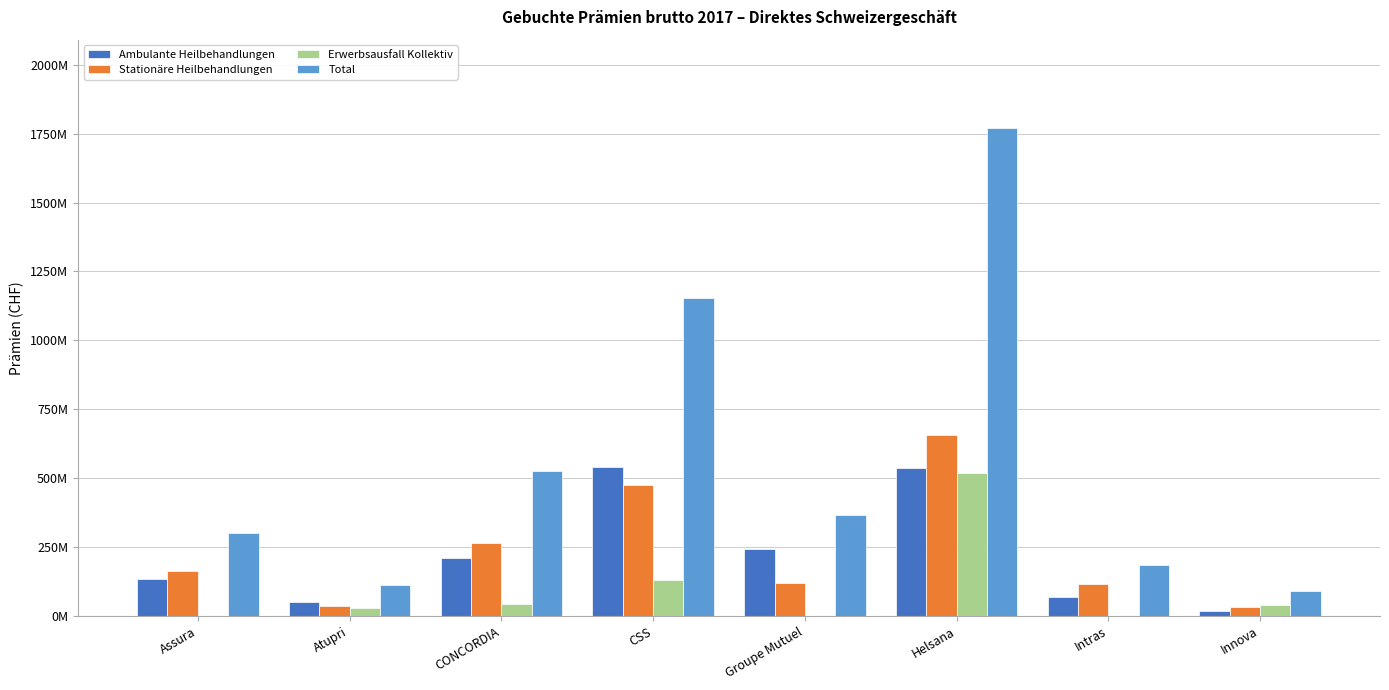

Are the bars grouped side by side (vs. stacked)?

Yes